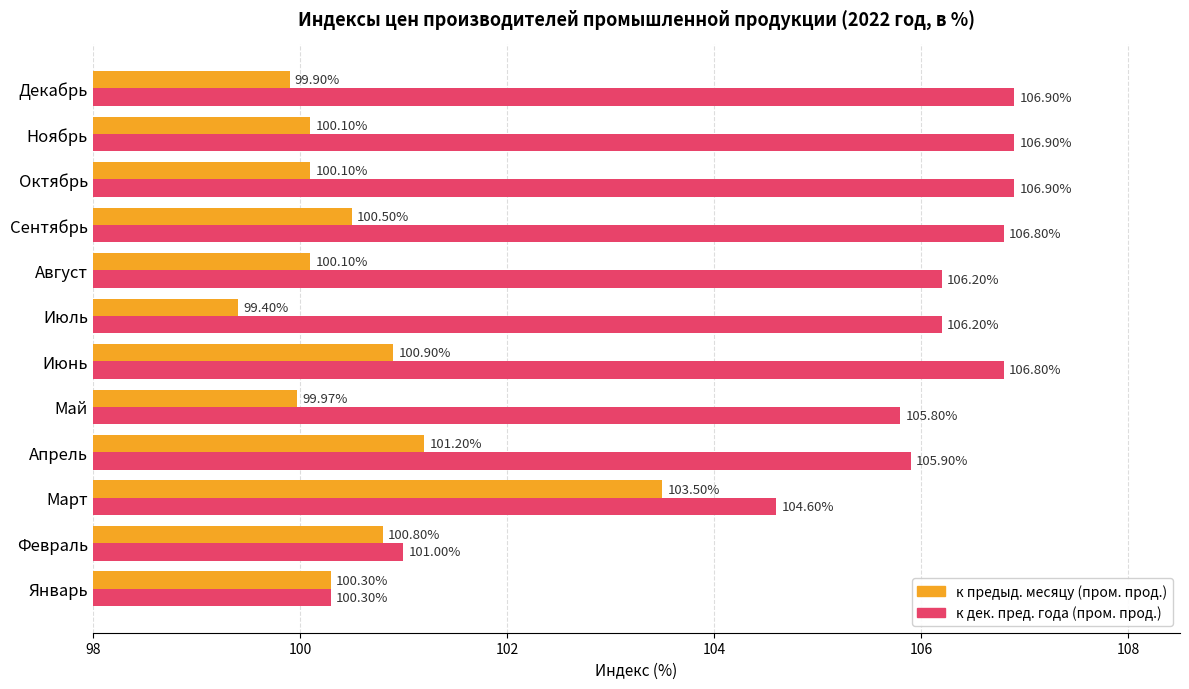

Where is к дек. пред. года (пром. прод.) nearest to the value 103?

Март